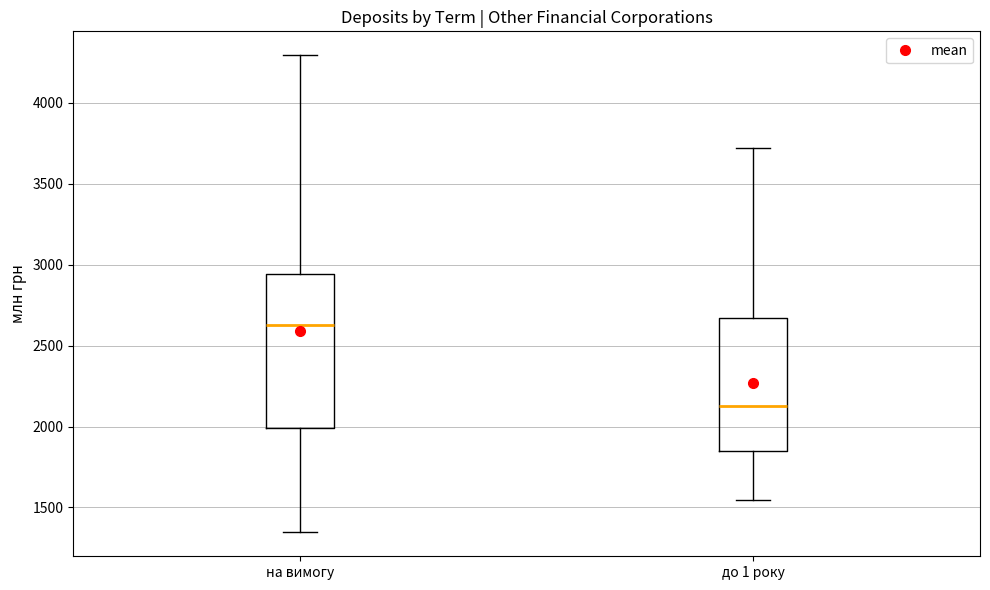

Reading left to right, transcribe this box plot: for each box, give where its median line is, the range the box spans, and where its two whiskers end, as read against the y-axis. The values are not printed on the chart, so give them approximately, as read against the axis.

на вимогу: median 2650, box 2000 to 2950, whiskers 1350 to 4300
до 1 року: median 2100, box 1850 to 2650, whiskers 1550 to 3700